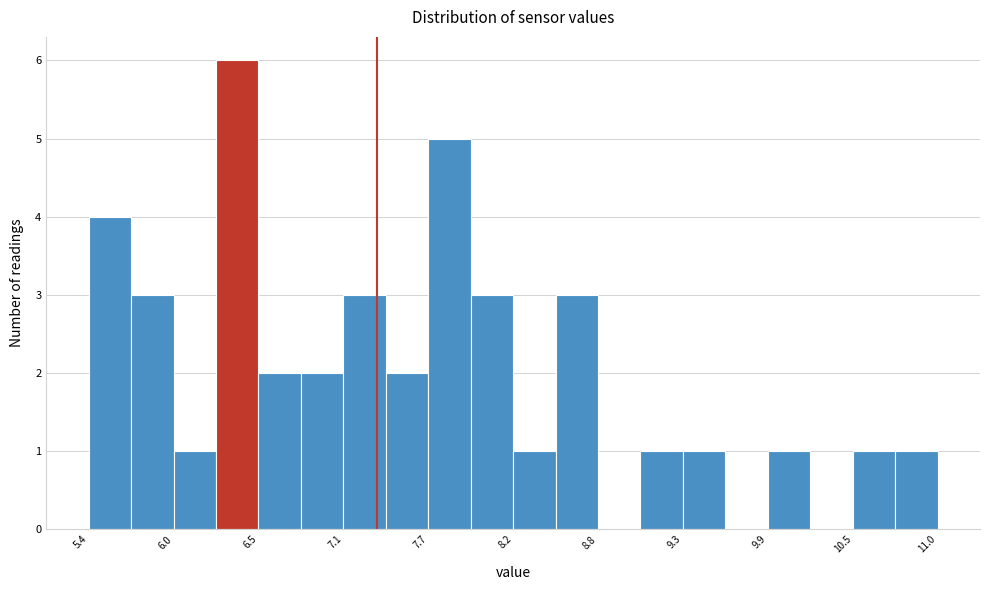

Read against the x-axis, roughly where is the centre of the tallest bar?

6.4